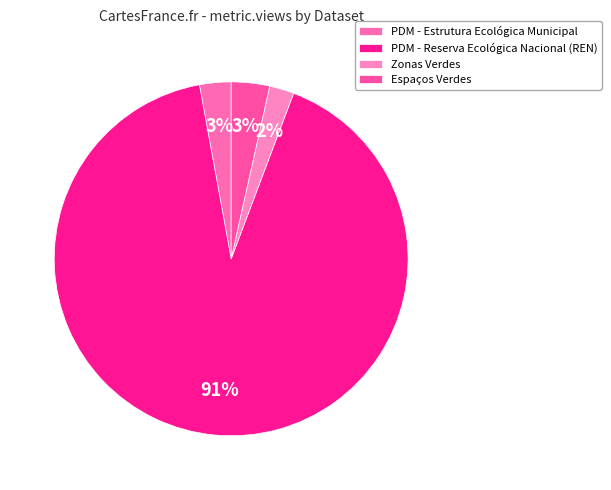

What percentage do PDM - Reserva Ecológica Nacional (REN) and Espaços Verdes together represent?

94.9%